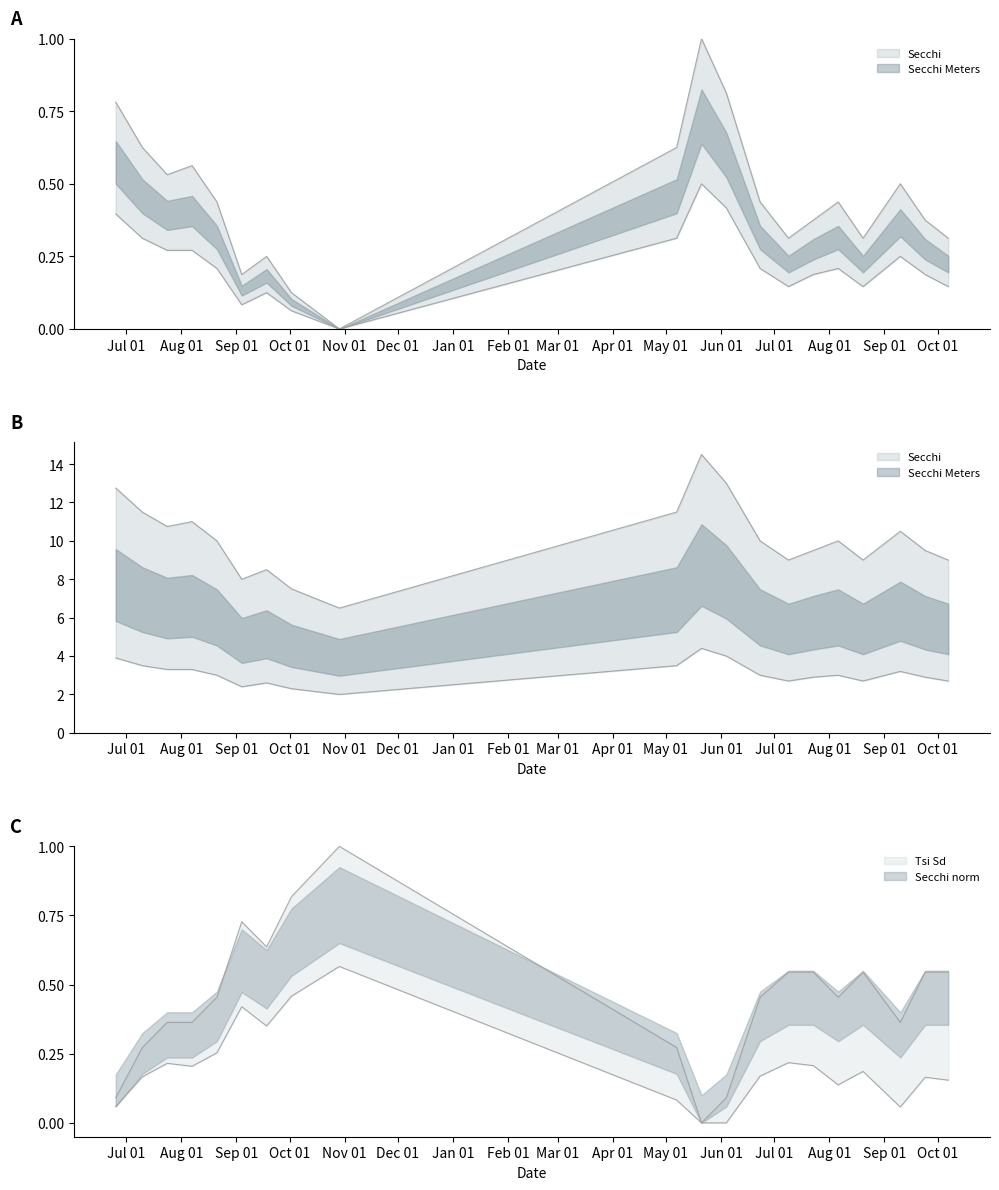

True or false: Secchi has a value of 4.5 at 2006-07-09.

False